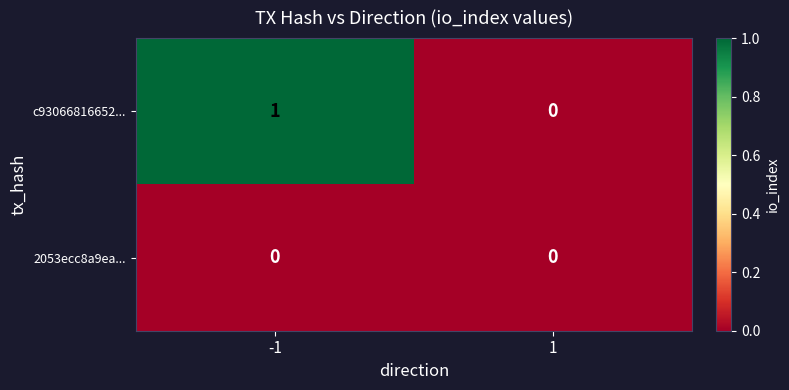

Between -1 and 1, which series saw the biggest shift?

c93066816652...